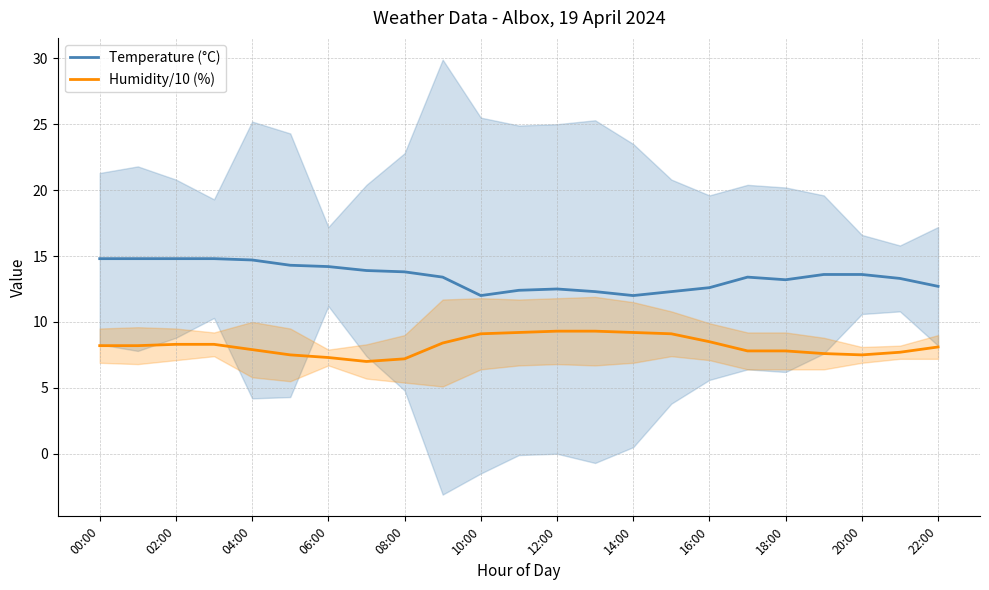

True or false: Temperature (°C) and Humidity/10 (%) intersect in this chart.

False